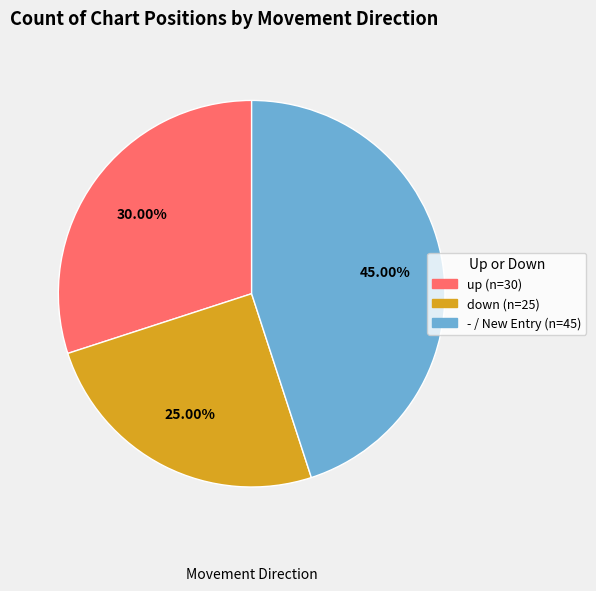

Does any single category account for the majority?

No